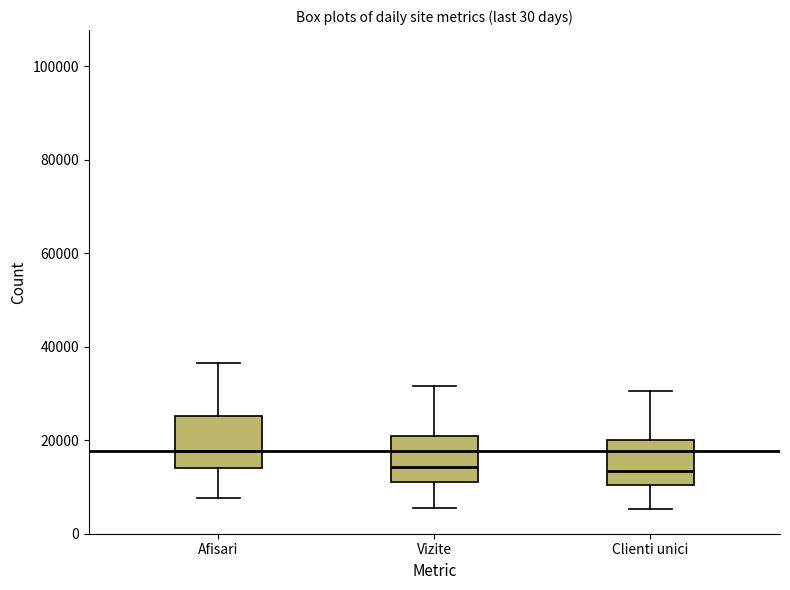

Which box's median line is the highest?

Afisari